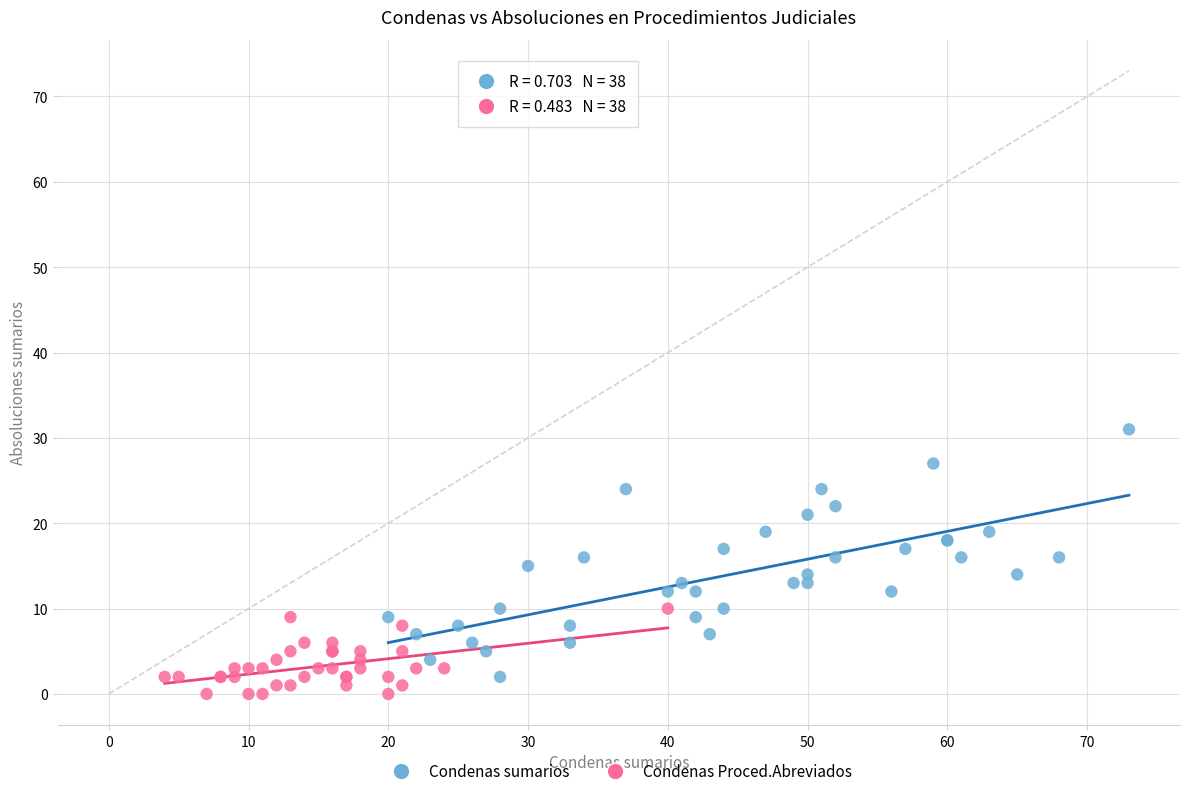

What are all the series names shown in the legend?

Condenas sumarios, Condenas Proced.Abreviados